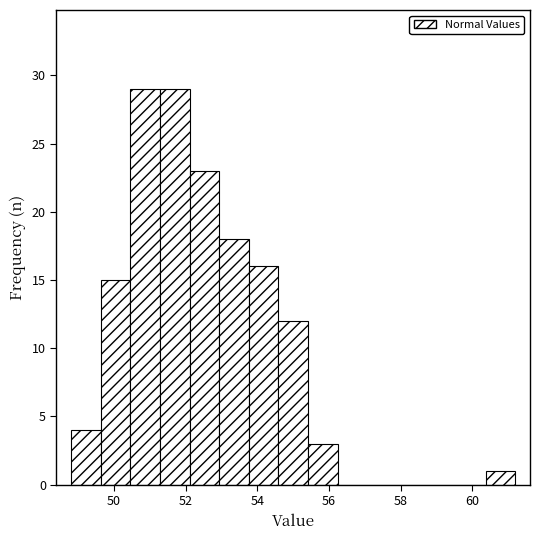

Reading left to right, transcribe this chart: for each bar, give the range it covers on the x-axis and its height. Neither the bar edges nor the heights are printed on the chart, so give them approximately, as read against the axes.

48.8 to 49.6: 4
49.6 to 50.4: 15
50.4 to 51.2: 29
51.2 to 52.2: 29
52.2 to 53.0: 23
53.0 to 53.8: 18
53.8 to 54.6: 16
54.6 to 55.4: 12
55.4 to 56.2: 3
56.2 to 57.0: 0
57.0 to 57.8: 0
57.8 to 58.8: 0
58.8 to 59.6: 0
59.6 to 60.4: 0
60.4 to 61.2: 1